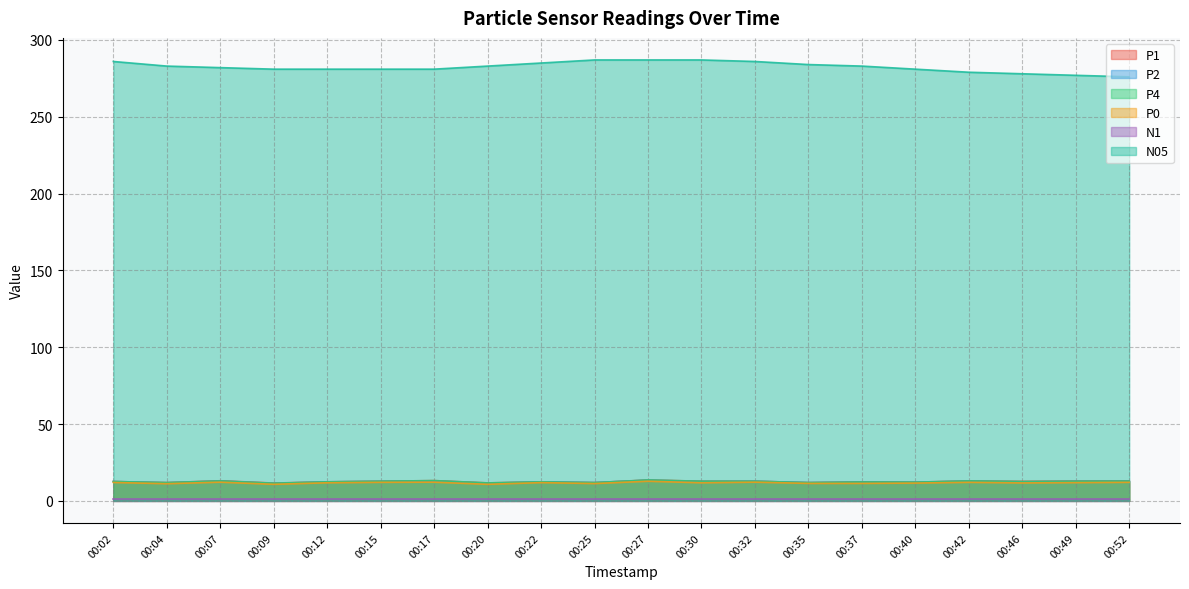

At which category is the sum across all series the highest?

00:27